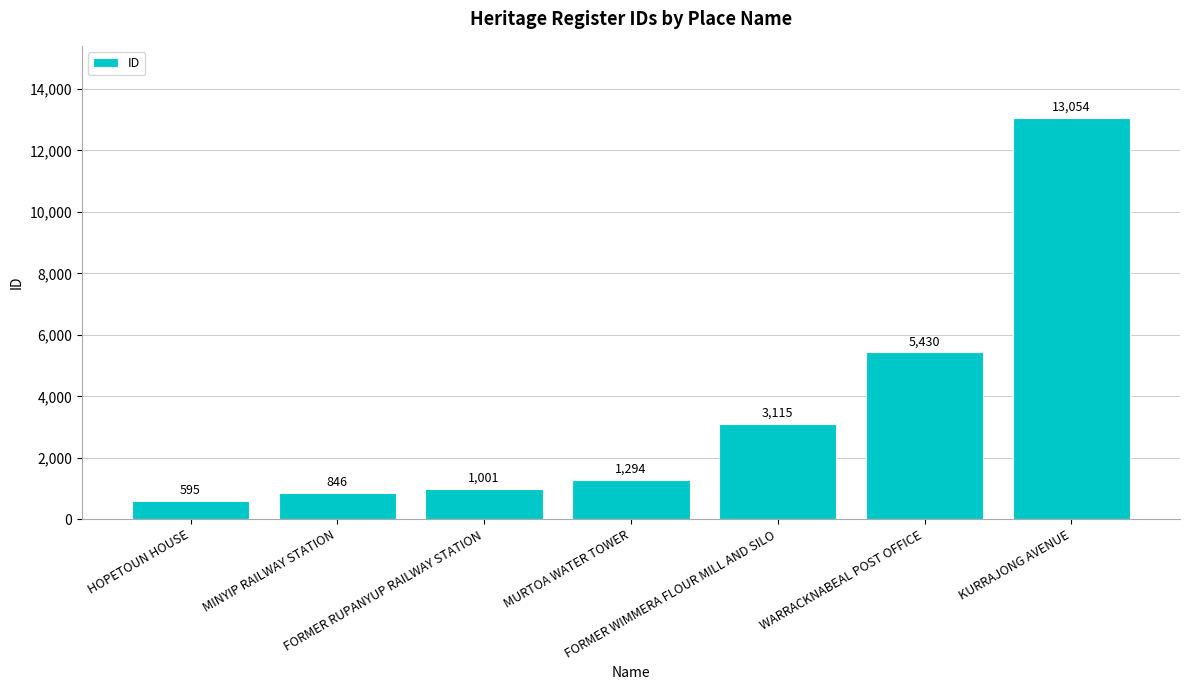

What is the label of the 3rd bar from the right?

FORMER WIMMERA FLOUR MILL AND SILO